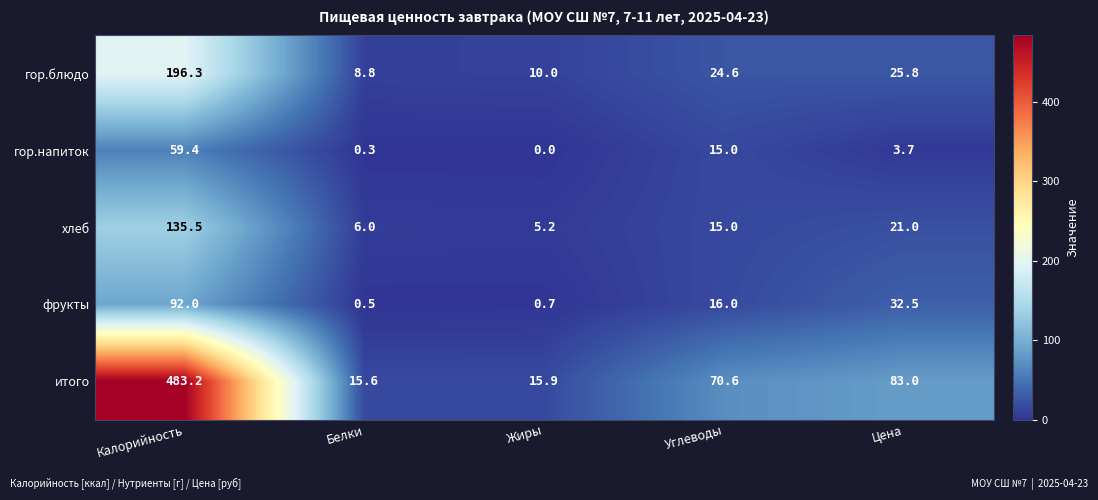

How many categories are shown in the chart?

5